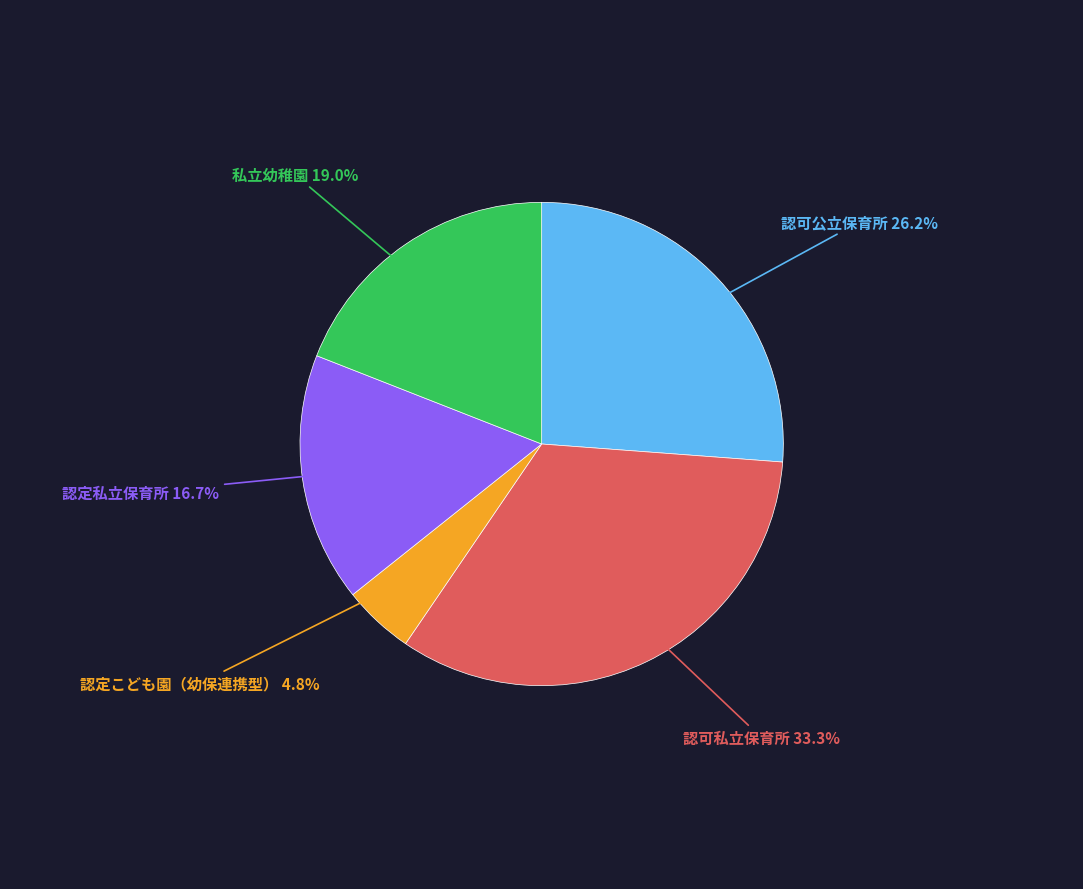

Is there any slice that represents more than half of the pie?

No